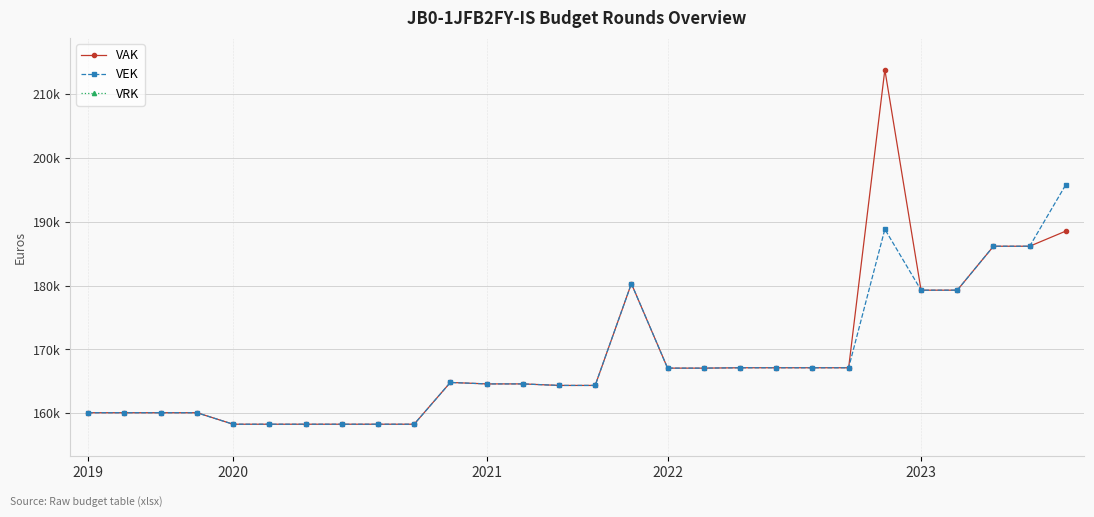

At which category does the chart reach its minimum across all series?

2019